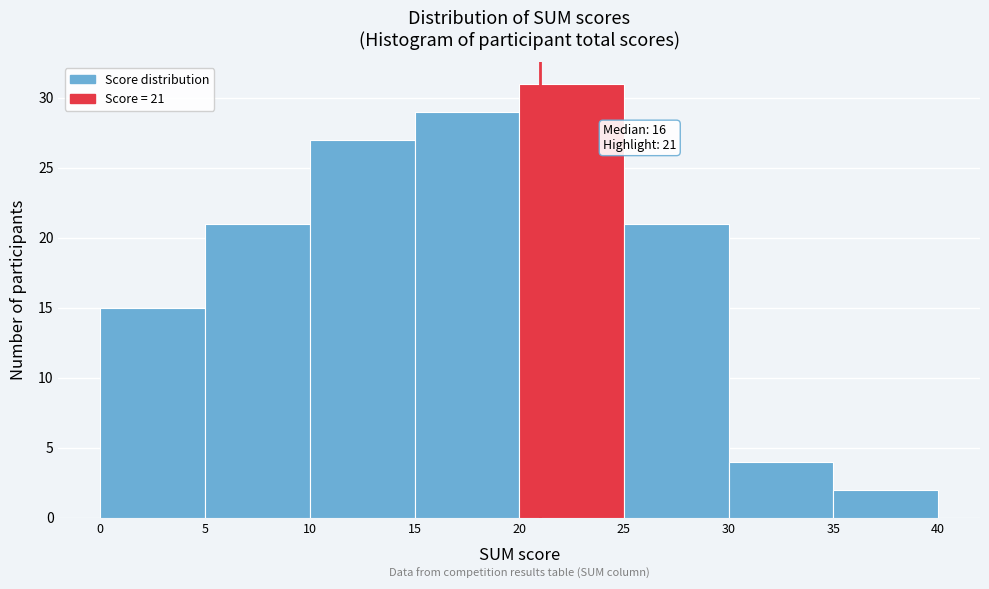

Which range on the x-axis has the tallest bar?

20 to 25